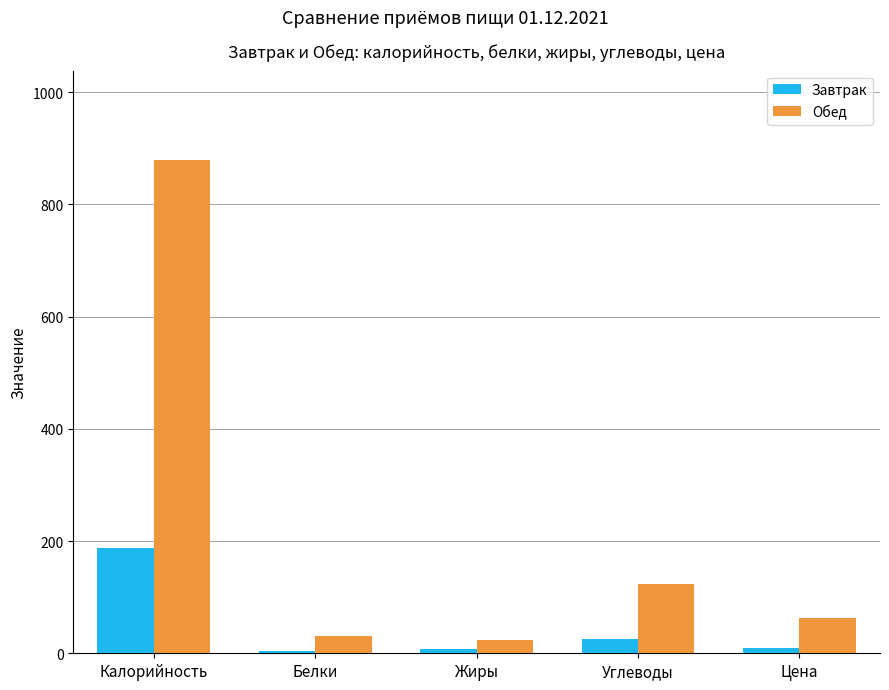

Which series has the largest total across all categories?

Обед